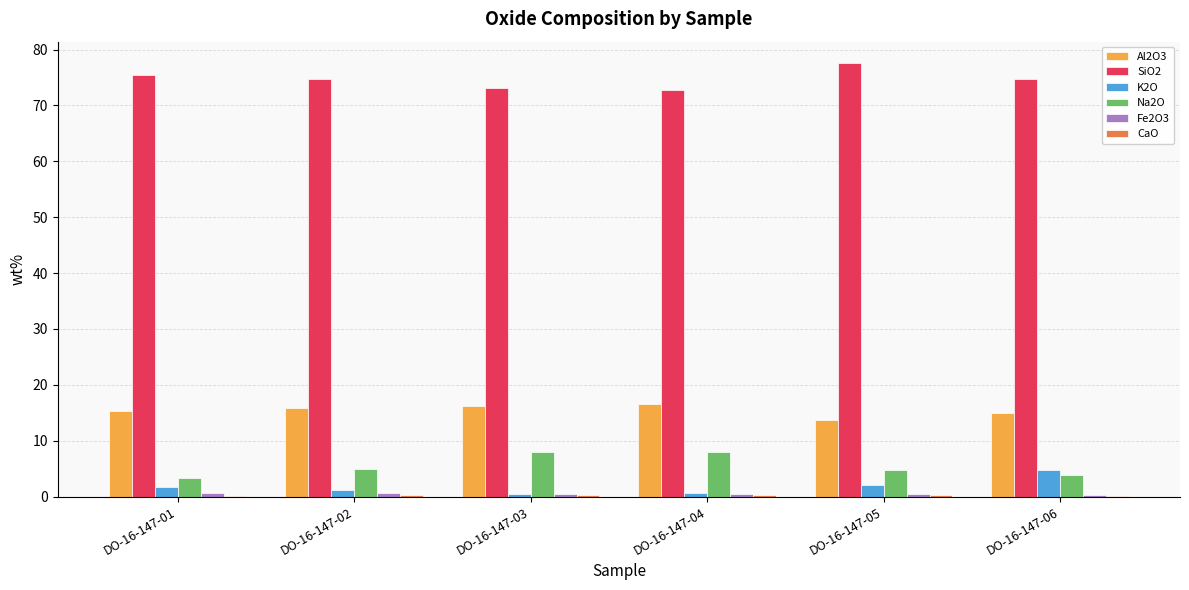

Which series has the largest total across all categories?

SiO2